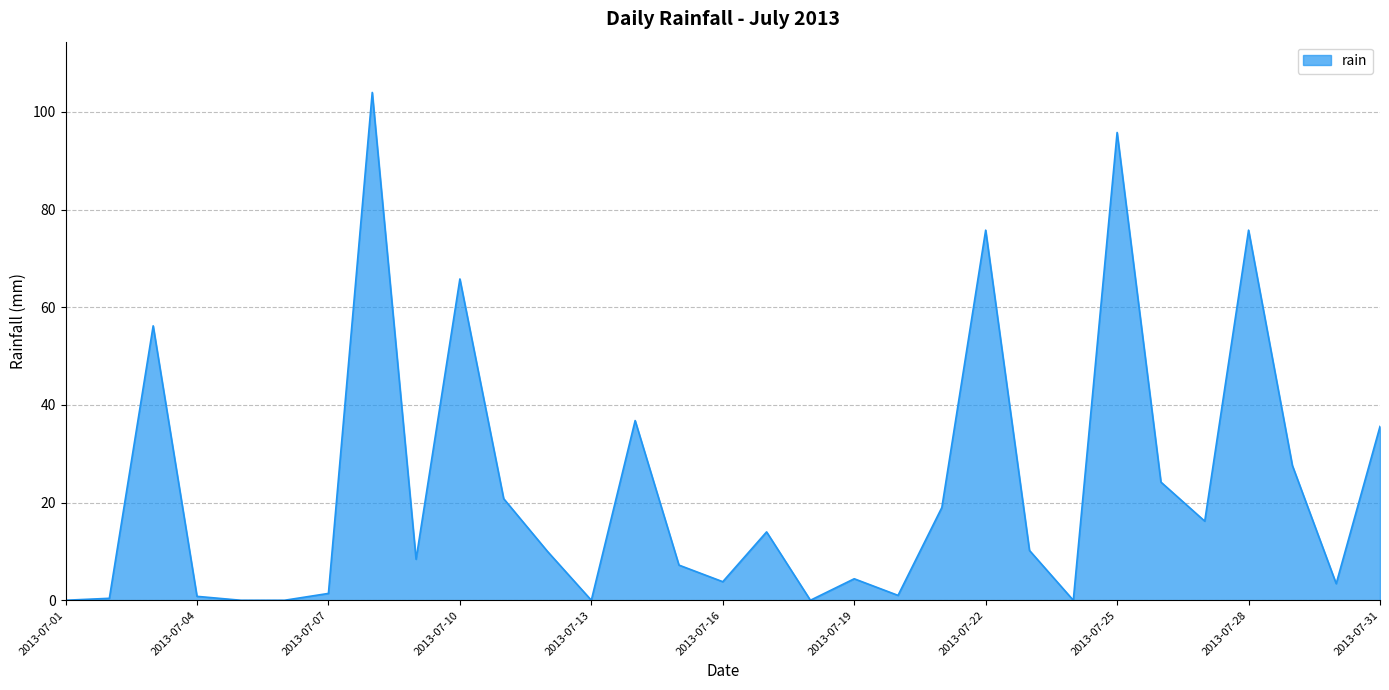

What is the maximum value shown in the chart?

104.0